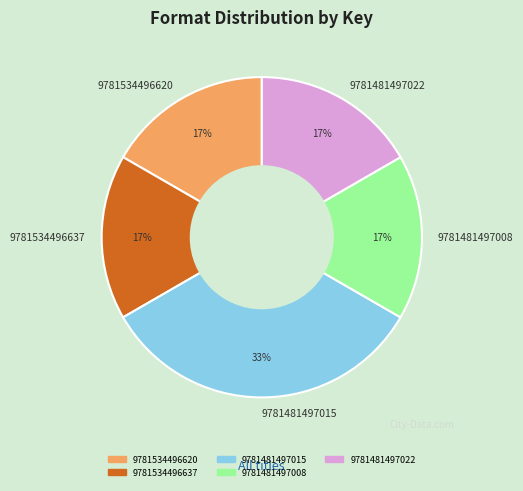

What percentage is the 9781534496637 slice, to the nearest percent?

17%